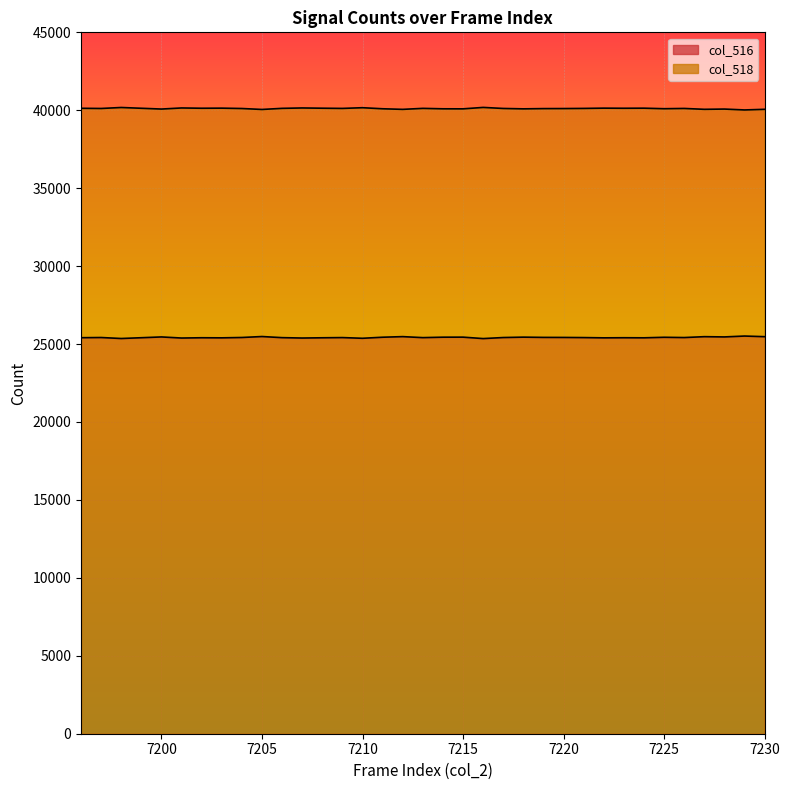

What is the approximate value of col_518 at 7205?

40052